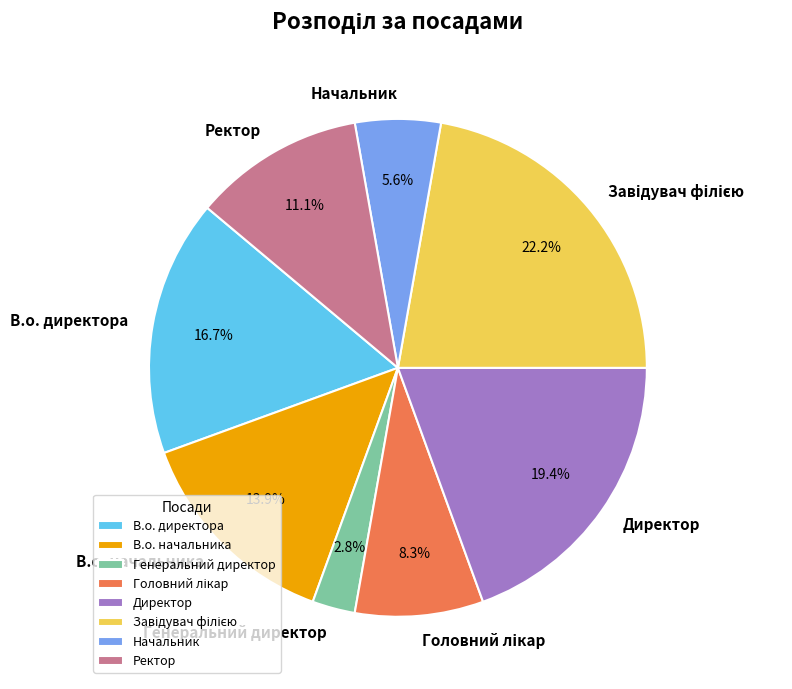

Combined, do В.о. начальника and Генеральний директор account for over 50%?

No